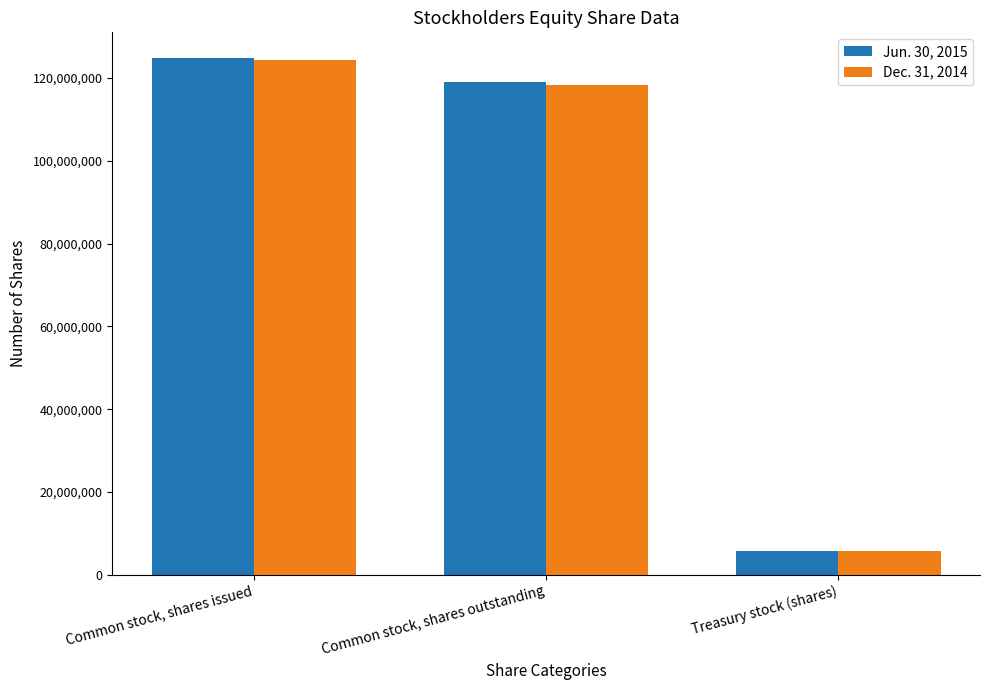

What is the value of the Jun. 30, 2015 bar at the 3rd from the left?

5724399